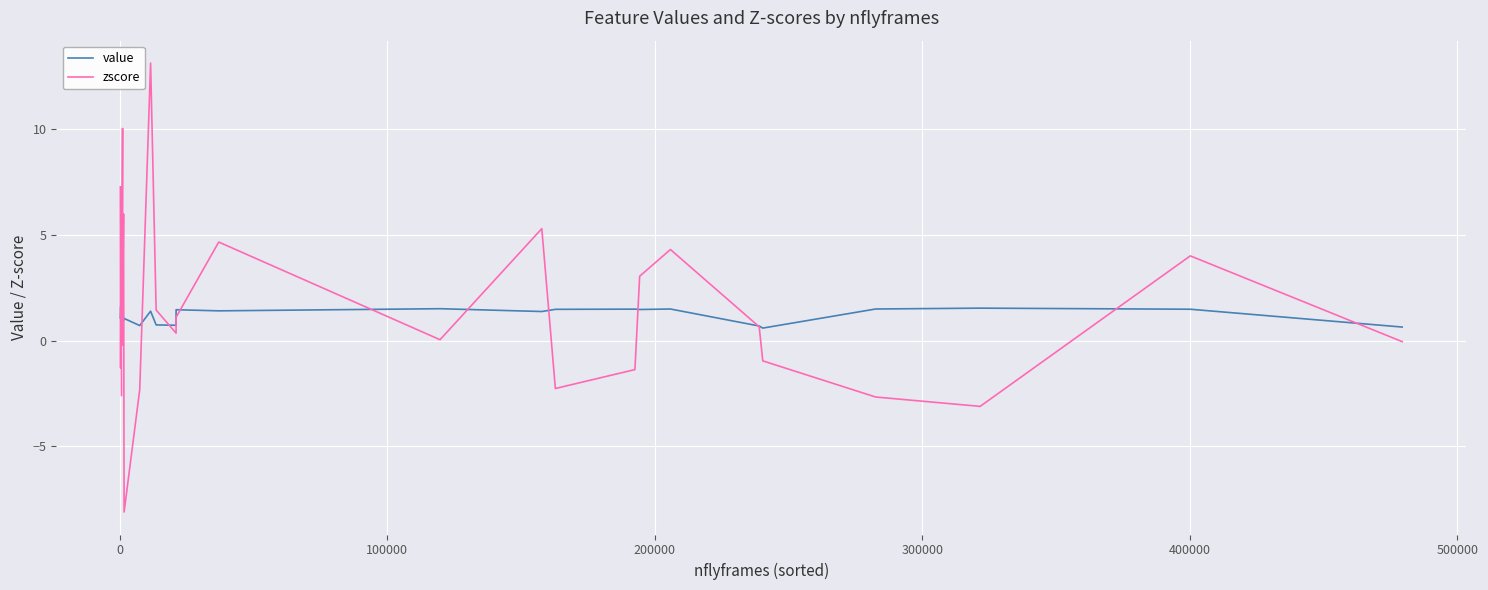

How many series are shown in this chart?

2